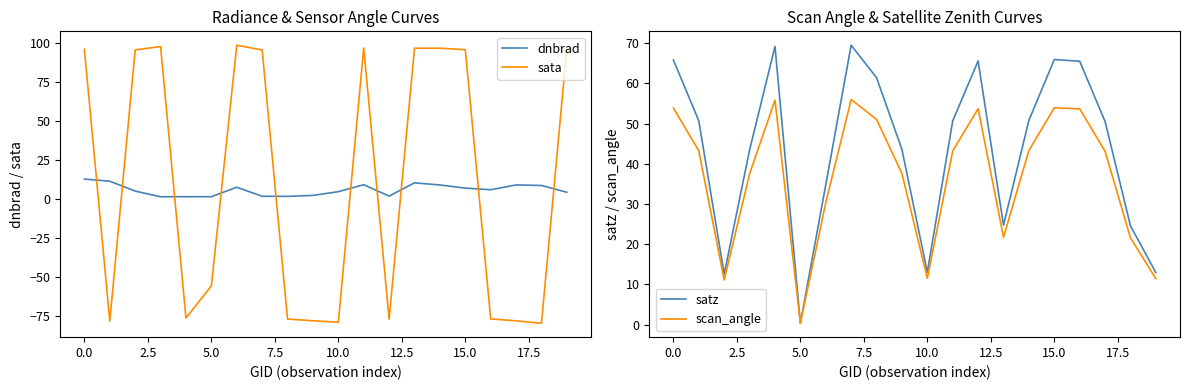

What are all the series names shown in the legend?

dnbrad, sata, satz, scan_angle